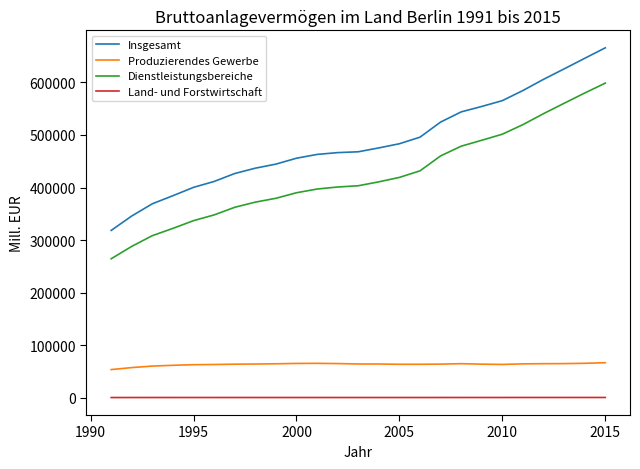

What is the maximum value shown in the chart?

665779.8